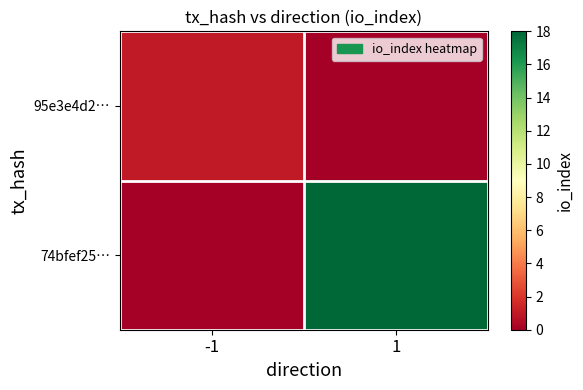

Reading left to right, transcribe all the data shown in this chart.

95e3e4d2…: -1=1	1=0
74bfef25…: -1=0	1=18